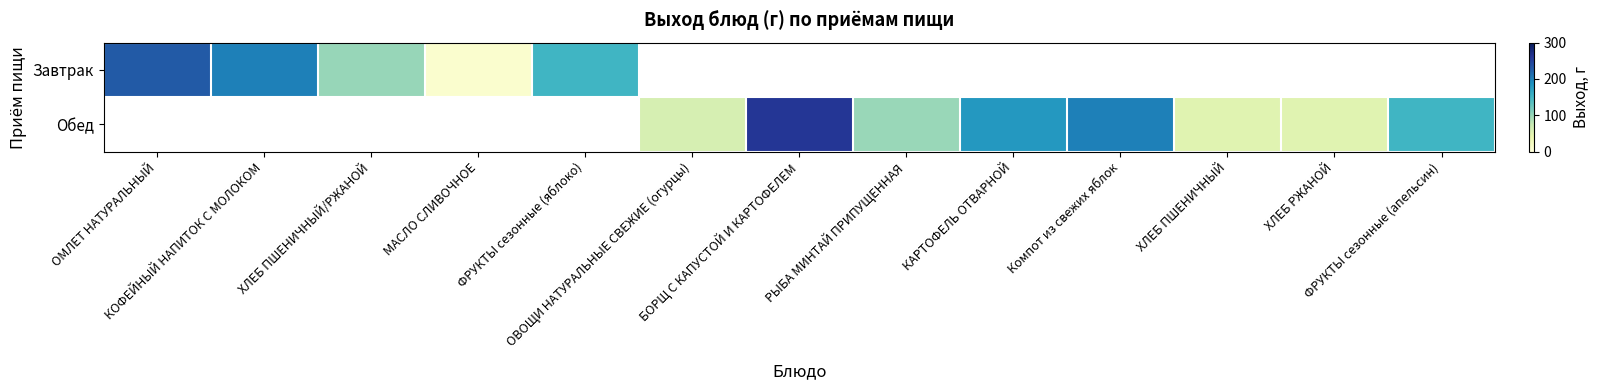

List the series in order of their peak value, lowest first.

Завтрак, Обед